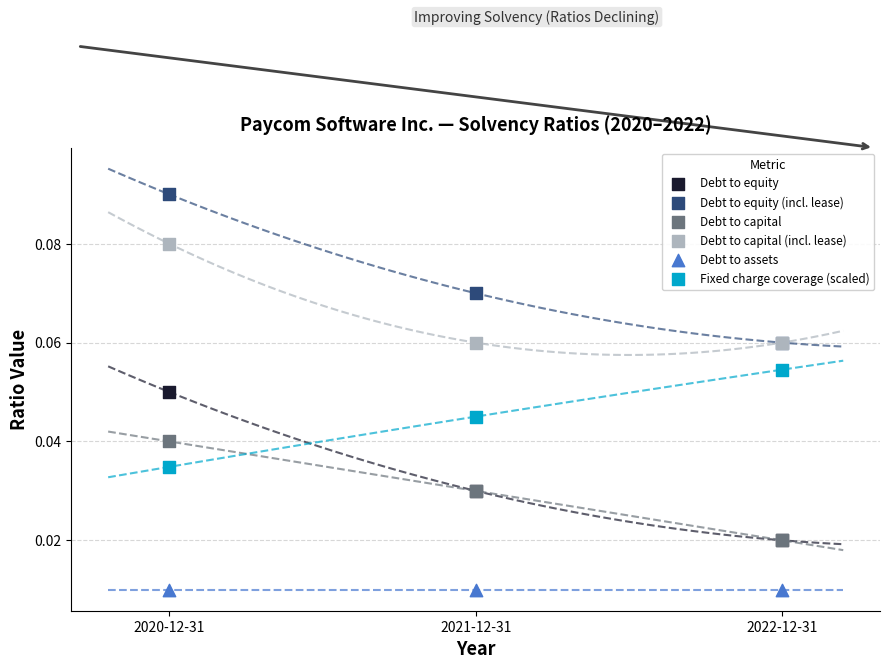

What are all the series names shown in the legend?

Debt to equity, Debt to equity (incl. lease), Debt to capital, Debt to capital (incl. lease), Debt to assets, Fixed charge coverage (scaled)